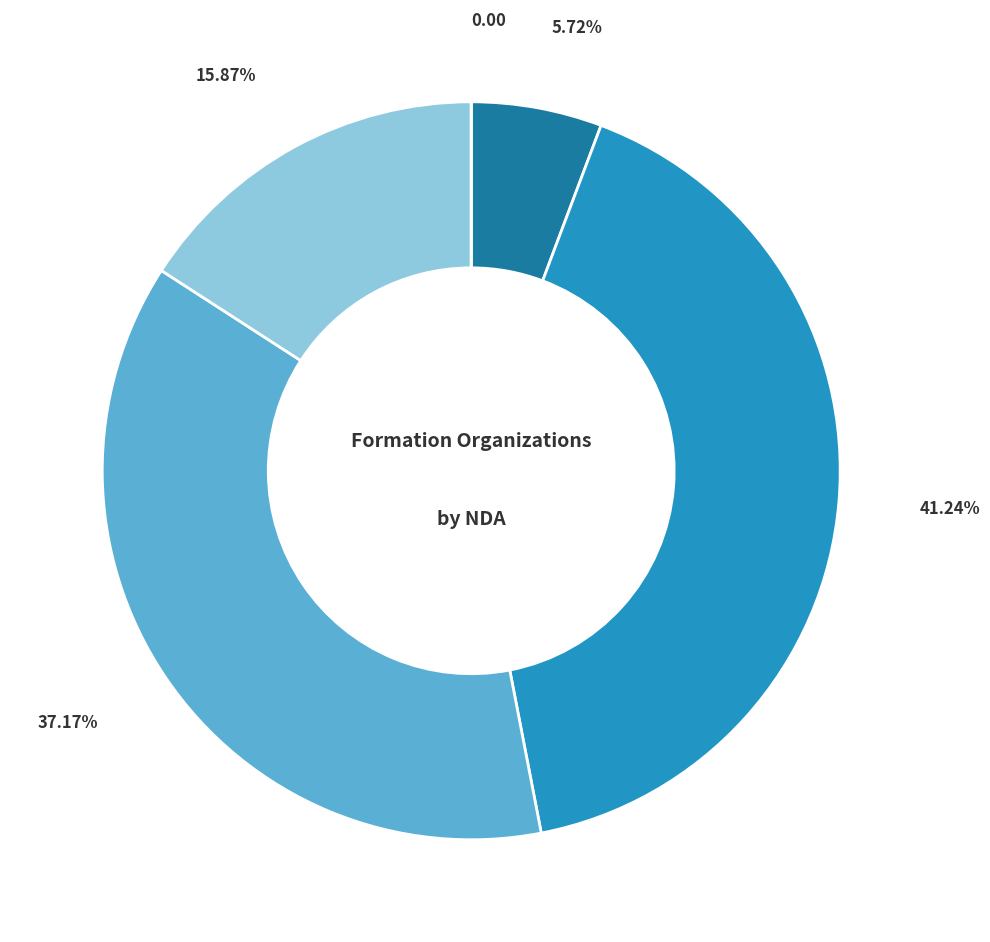

Does any single category account for the majority?

No